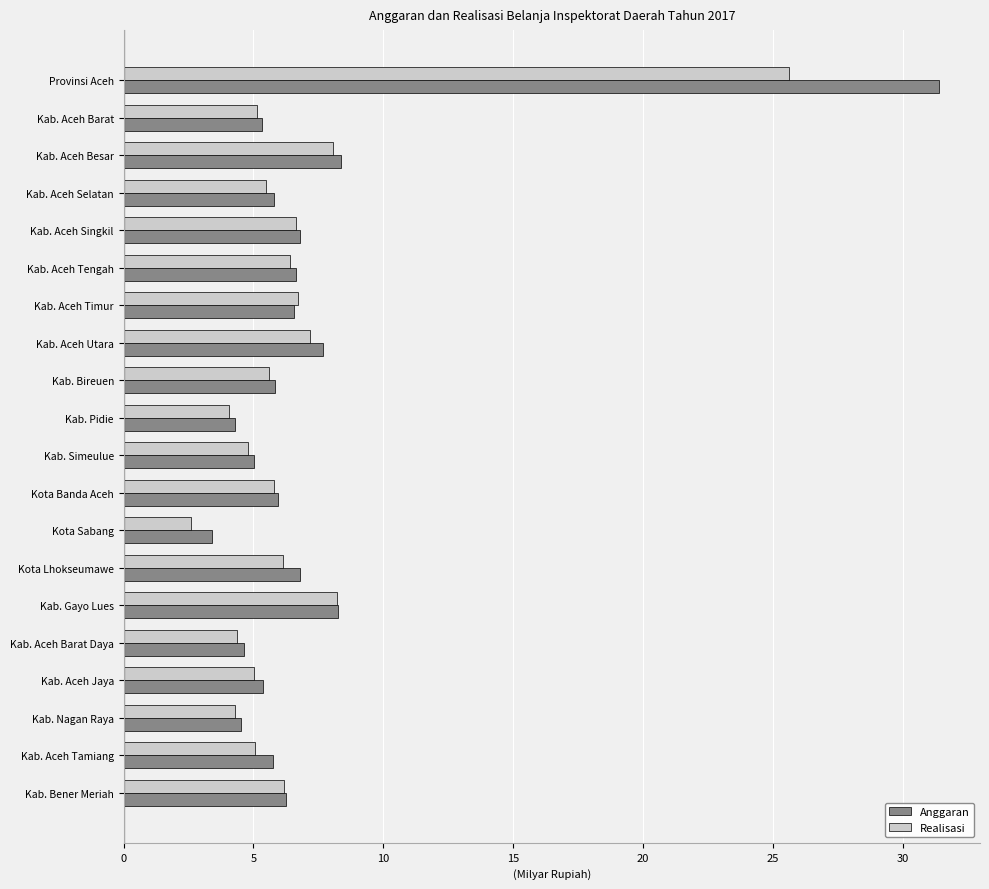

Count the number of data series in this chart.

2